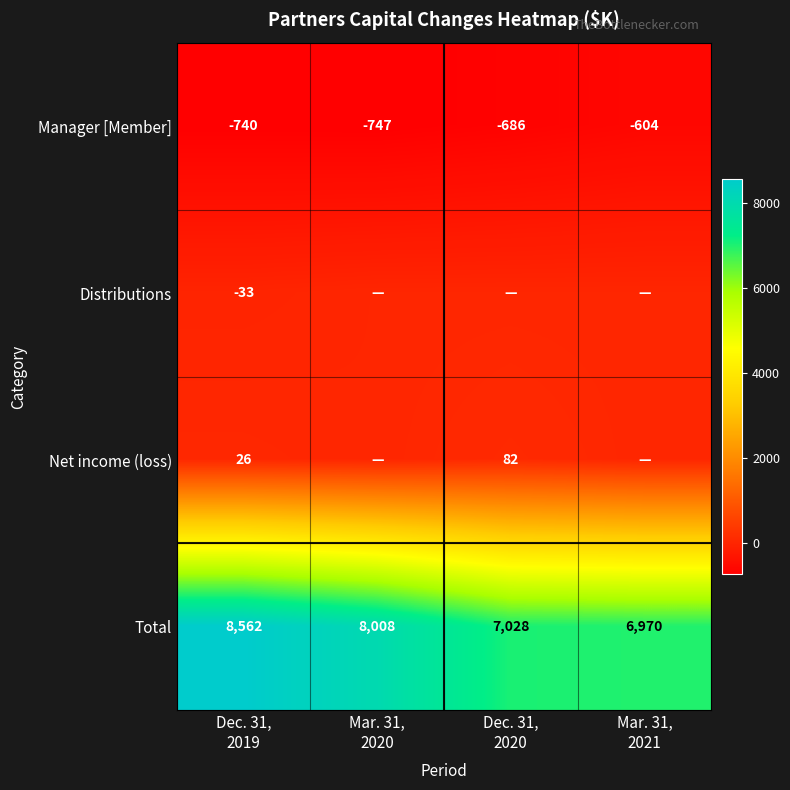

What is the average value of the Manager [Member] series?

-694